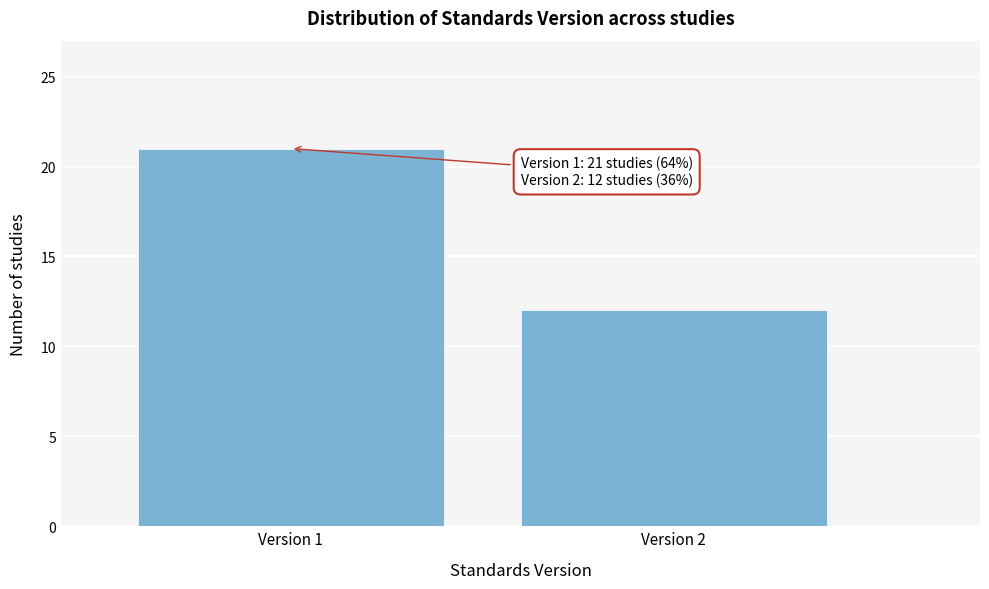

Reading left to right, extract all data points from this chart.

Version 1=21	Version 2=12